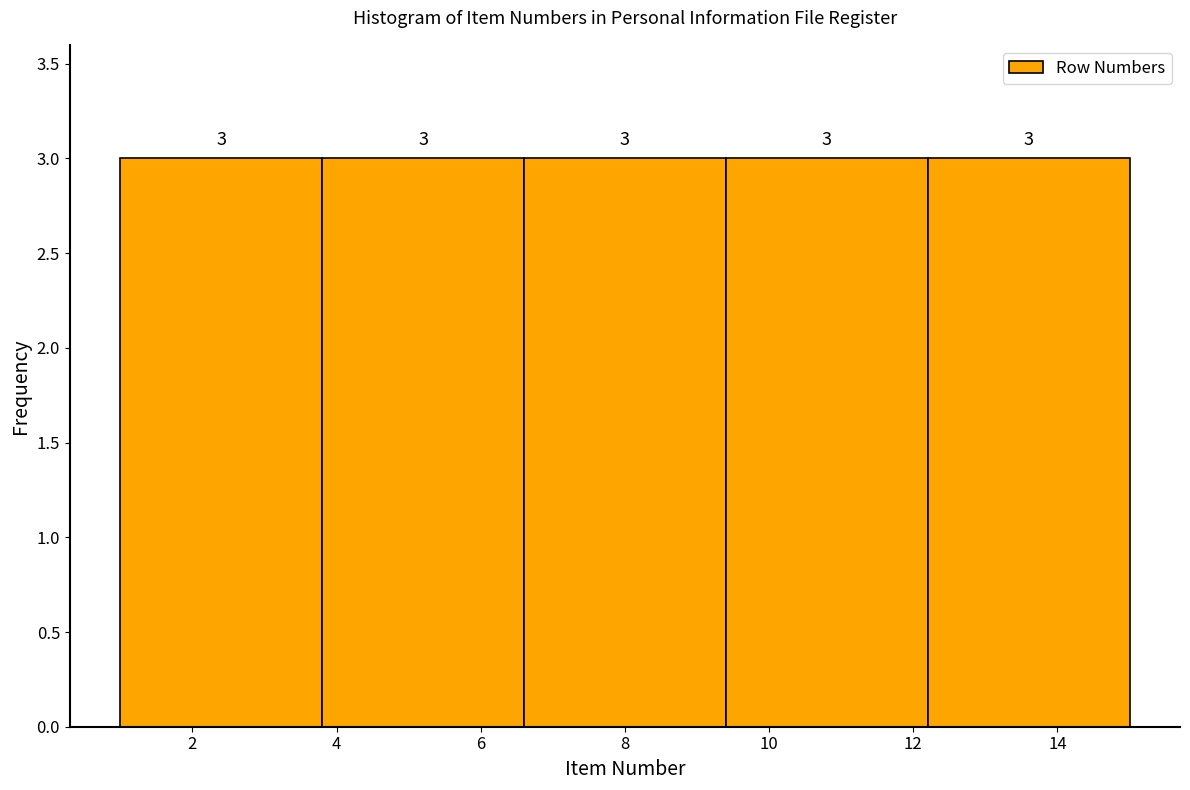

Reading left to right, transcribe this chart: for each bar, give the range it covers on the x-axis and its height.

1.0 to 3.8: 3
3.8 to 6.6: 3
6.6 to 9.4: 3
9.4 to 12.2: 3
12.2 to 15.0: 3